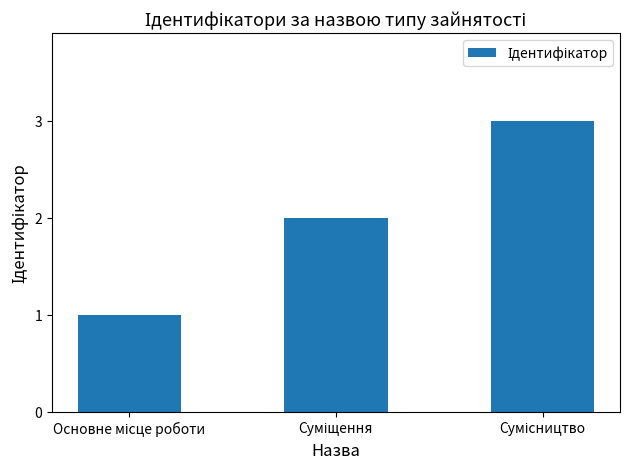

What is the greatest value displayed?

3